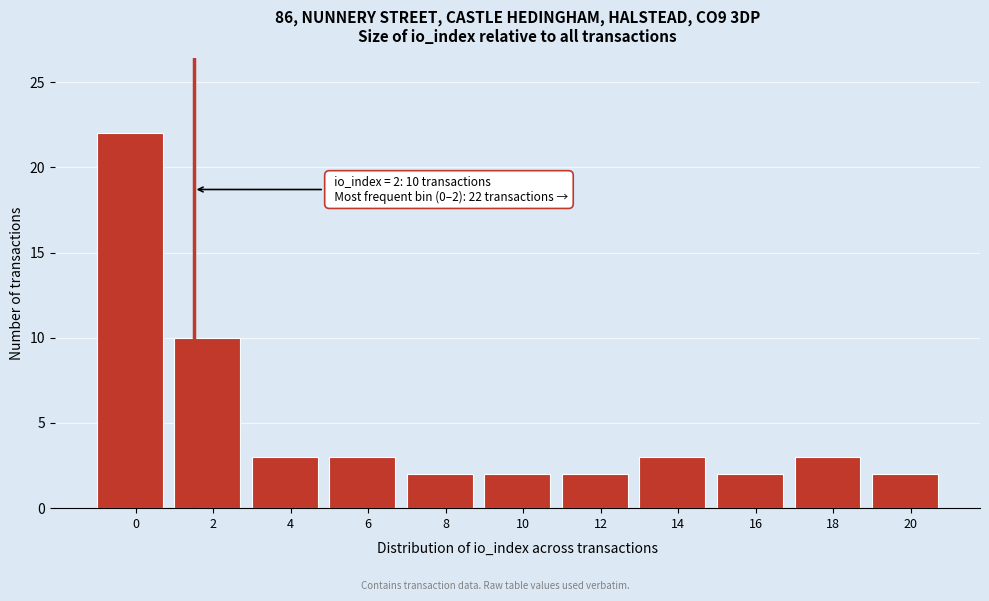

Reading left to right, extract all data points from this chart.

0=22	2=10	4=3	6=3	8=2	10=2	12=2	14=3	16=2	18=3	20=2